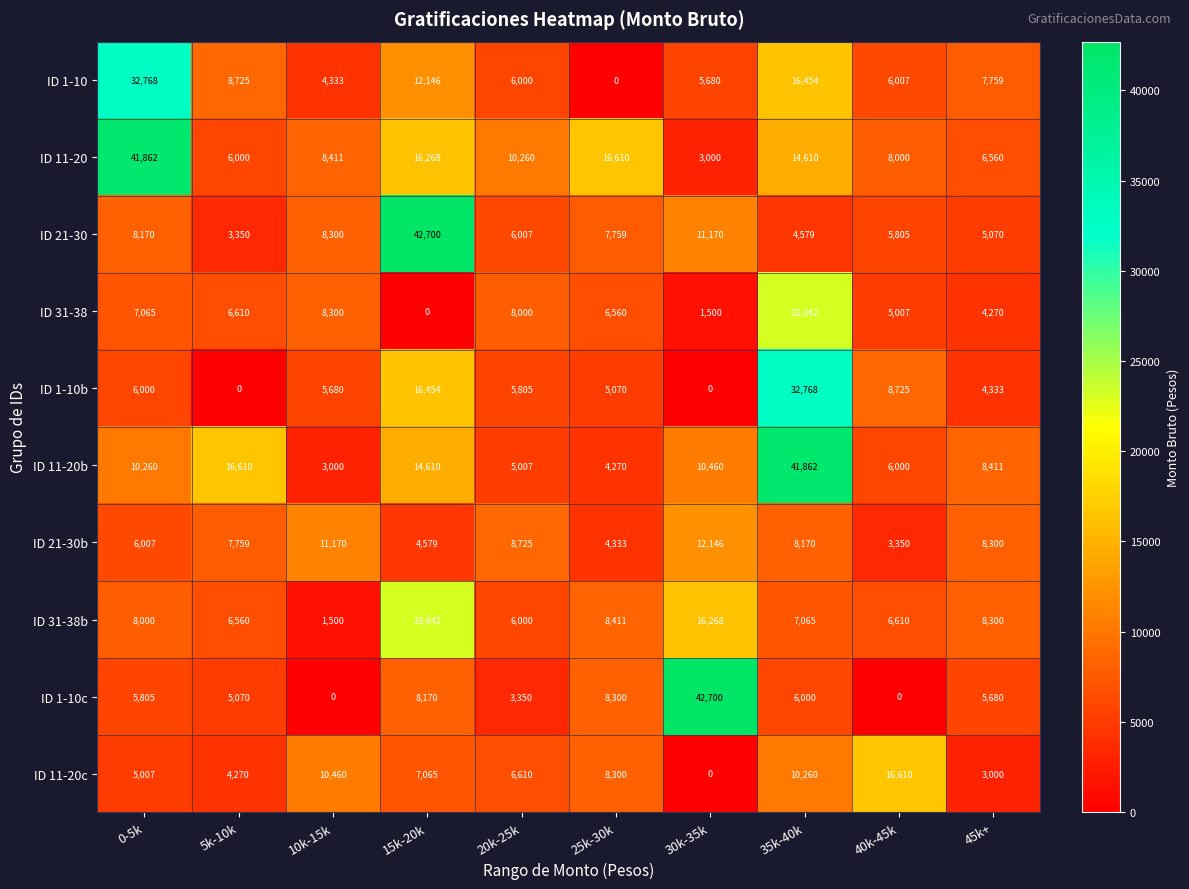

How many categories are shown in the chart?

10